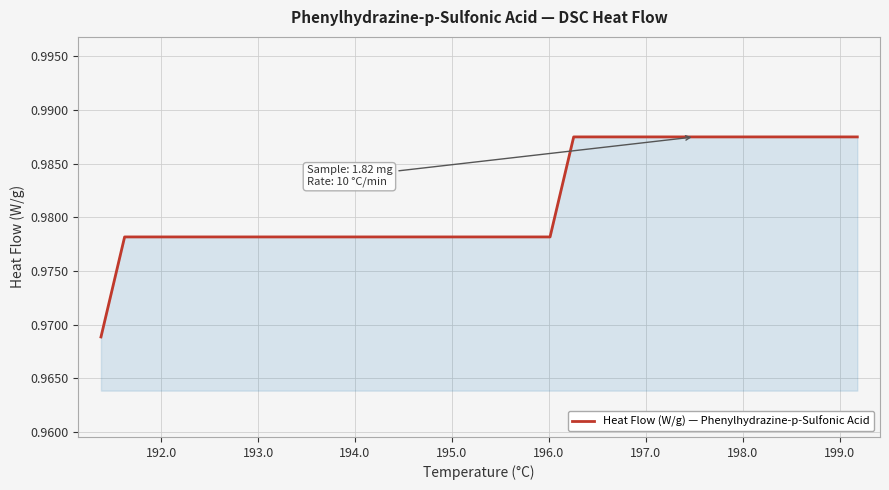

Does the chart display data point markers on the line(s)?

No